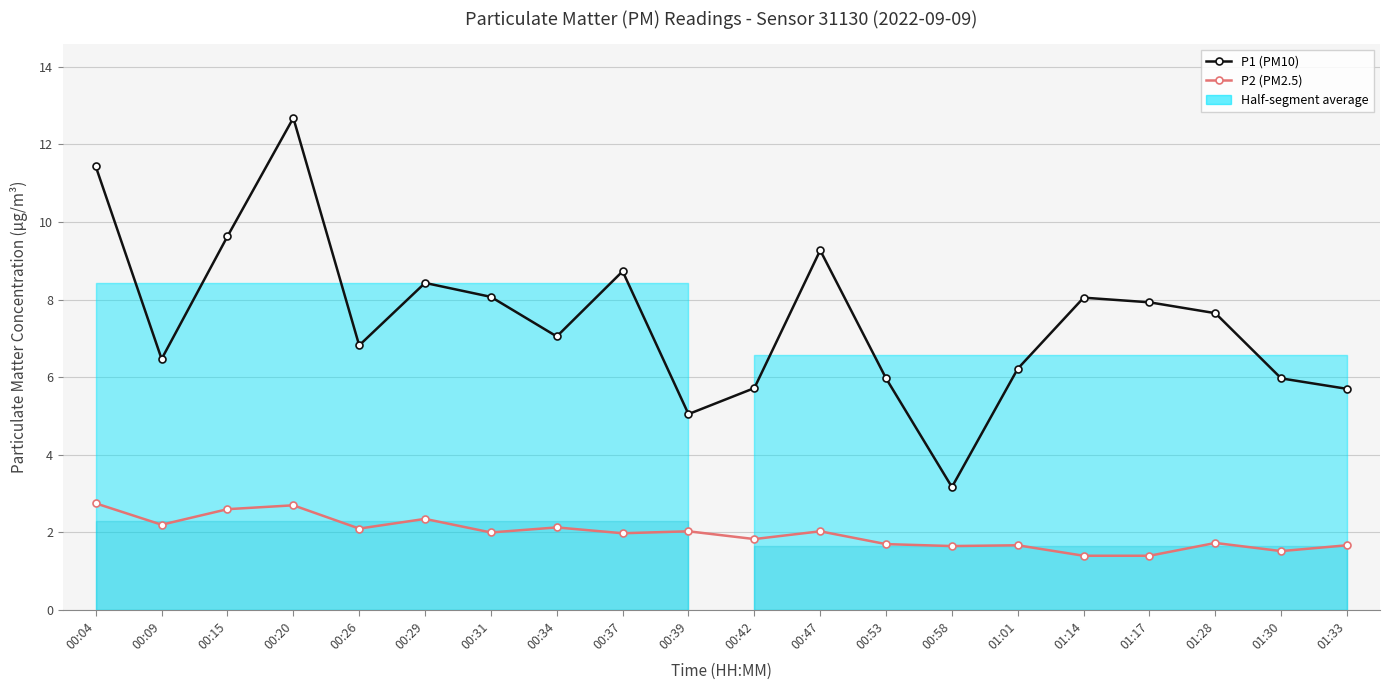

Reading left to right, list all the values displayed in this chart.

P1 (PM10): 00:04=11.4	00:09=6.5	00:15=9.6	00:20=12.7	00:26=6.8	00:29=8.4	00:31=8.1	00:34=7.0	00:37=8.7	00:39=5.0	00:42=5.7	00:47=9.3	00:53=6.0	00:58=3.2	01:01=6.2	01:14=8.1	01:17=7.9	01:28=7.7	01:30=6.0	01:33=5.7
P2 (PM2.5): 00:04=2.8	00:09=2.2	00:15=2.6	00:20=2.7	00:26=2.1	00:29=2.4	00:31=2.0	00:34=2.1	00:37=2.0	00:39=2.0	00:42=1.8	00:47=2.0	00:53=1.7	00:58=1.6	01:01=1.7	01:14=1.4	01:17=1.4	01:28=1.7	01:30=1.5	01:33=1.7